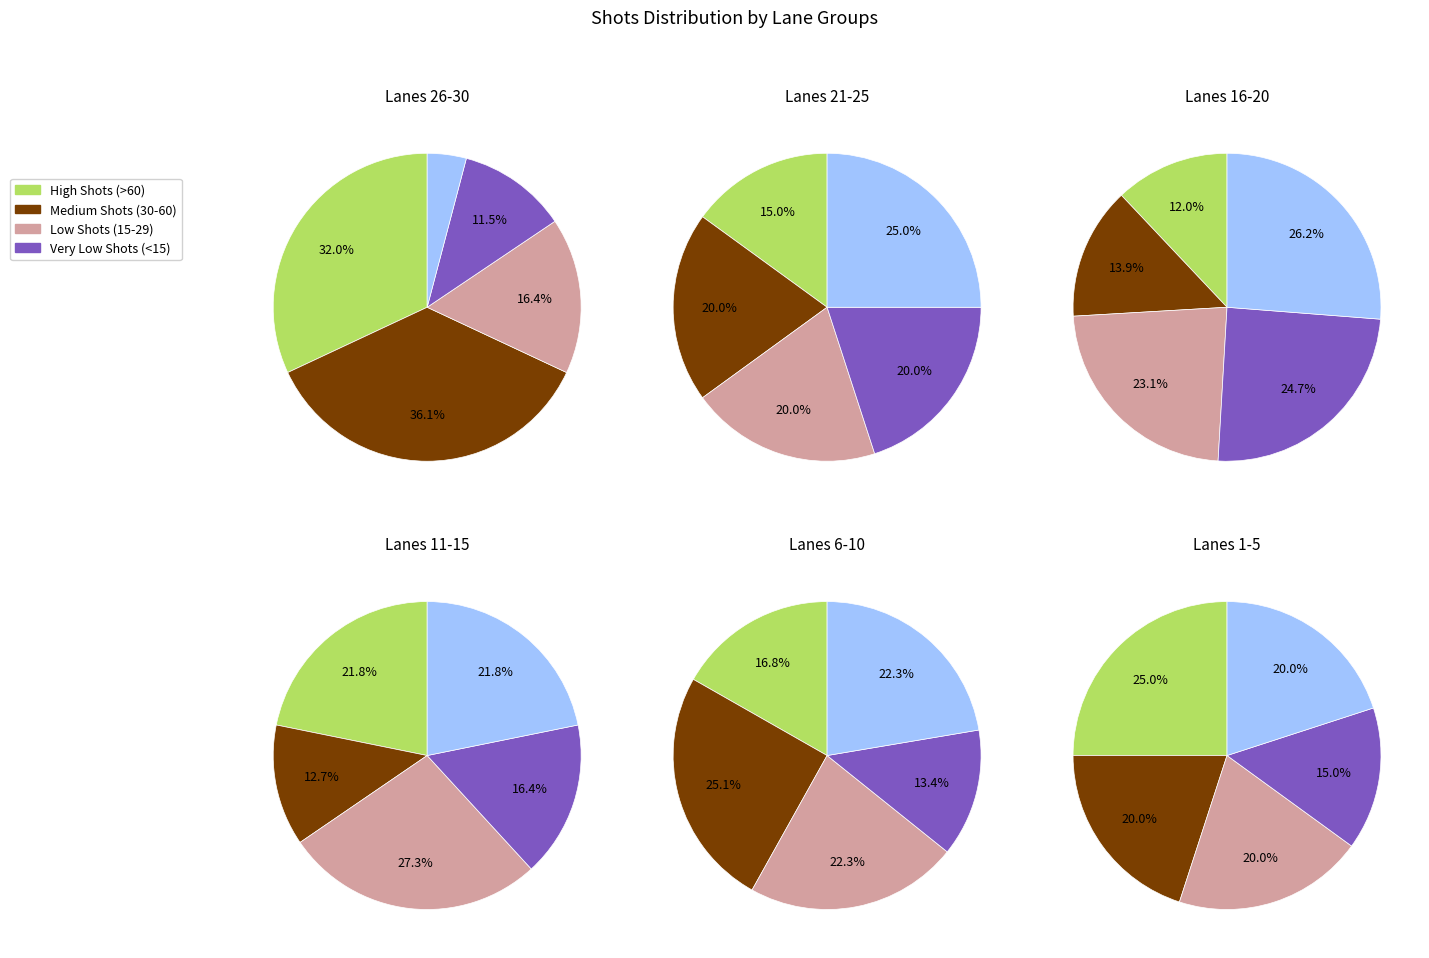

Is it true that 15 is 1% of the pie?

False